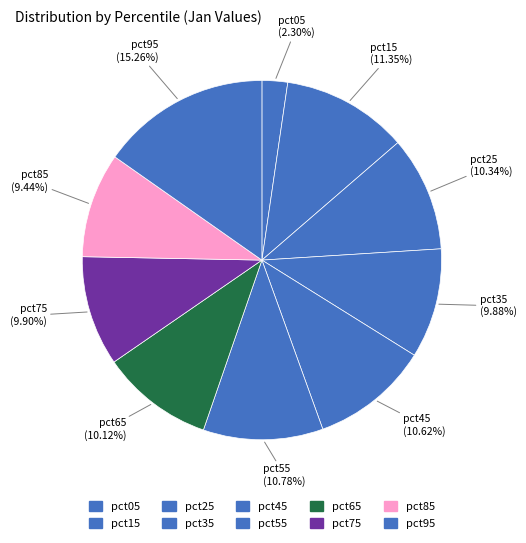

Count the number of slices in the pie.

10